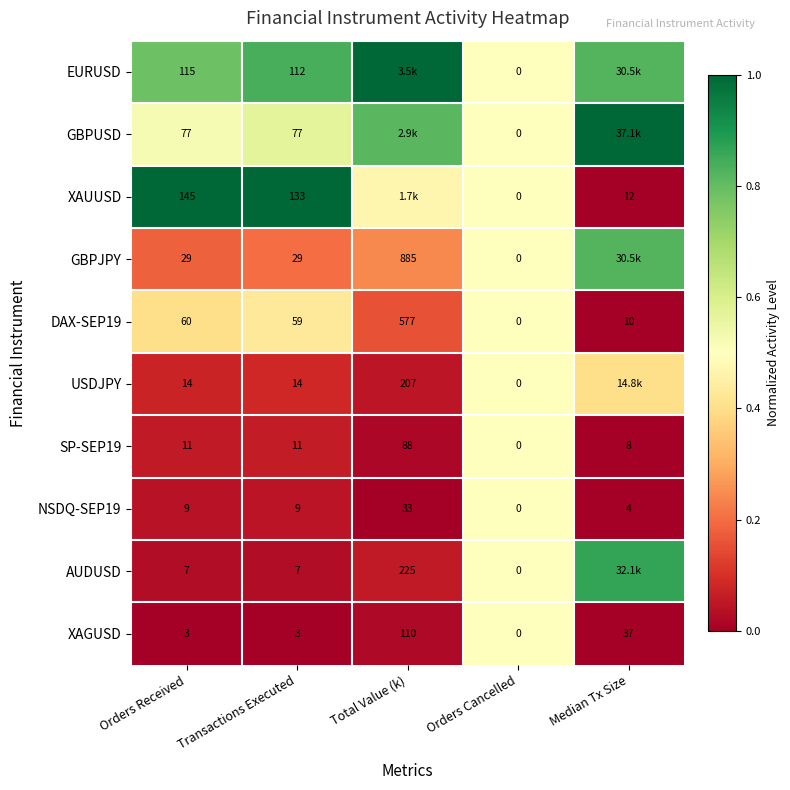

Is the value of DAX-SEP19 at Total Value (k) greater than the value of AUDUSD at Transactions Executed?

Yes